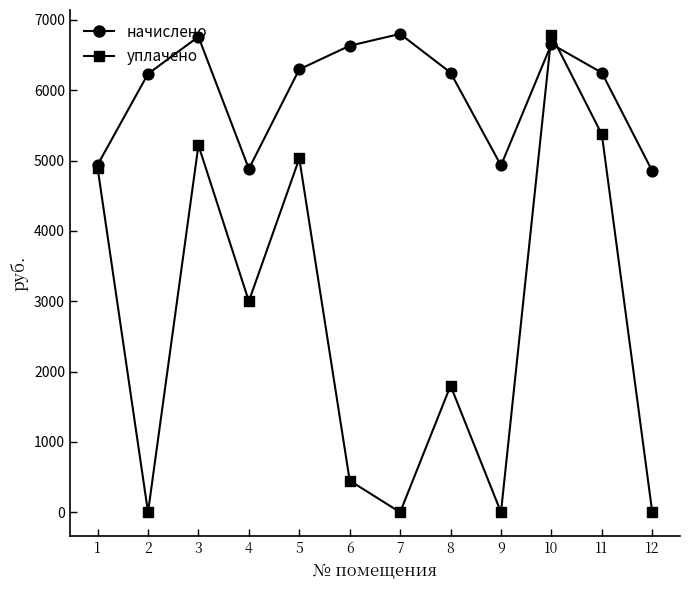

At which category is the sum across all series the highest?

10